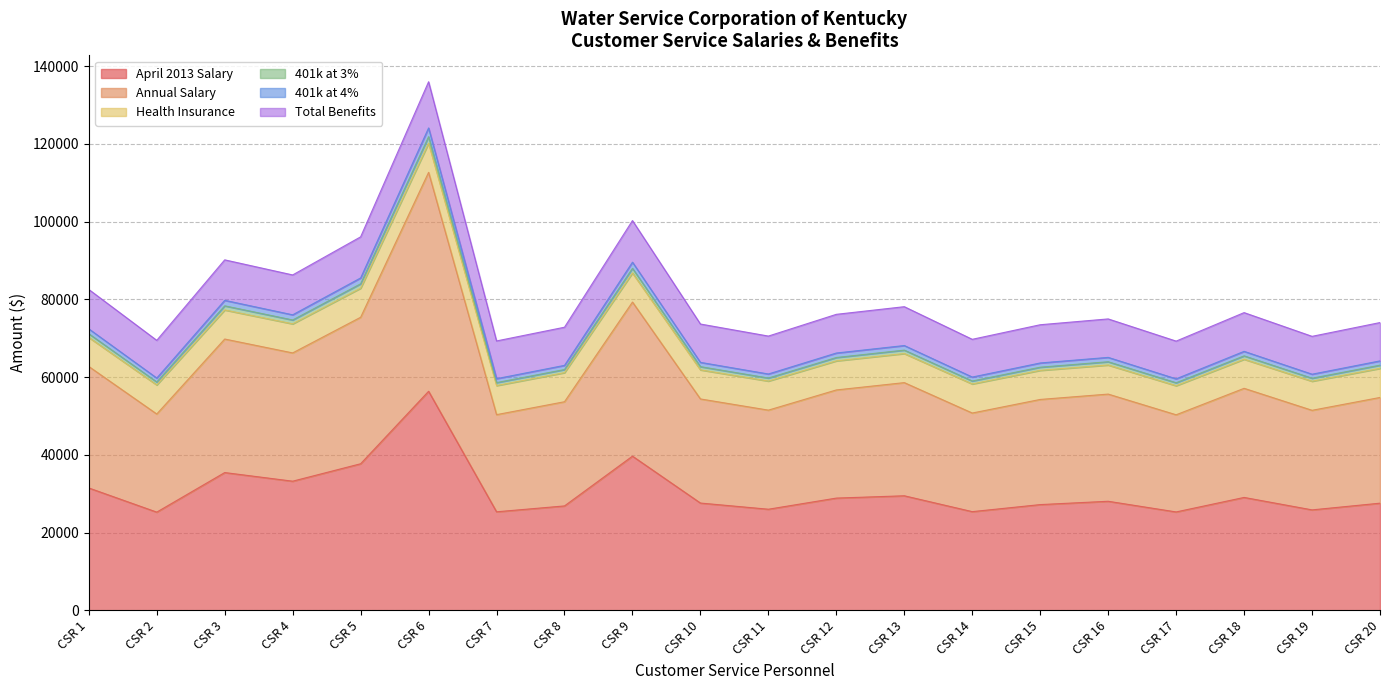

At how many categories does at least one series exceed 135268?

1